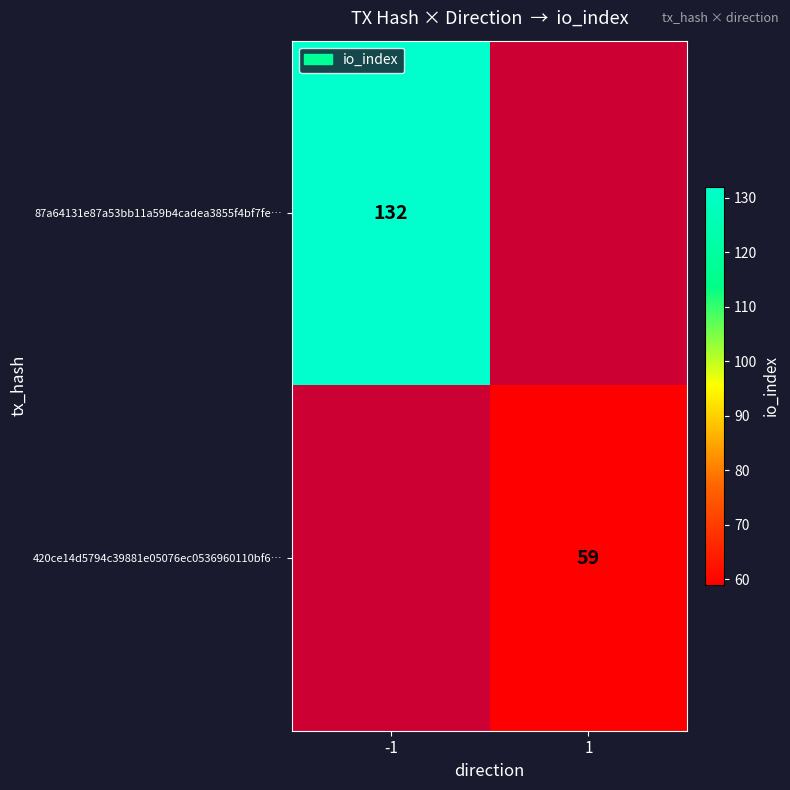

Is it true that 87a64131e87a53bb11a59b4cadea3855f4bf7fe… equals 132 at -1?

True